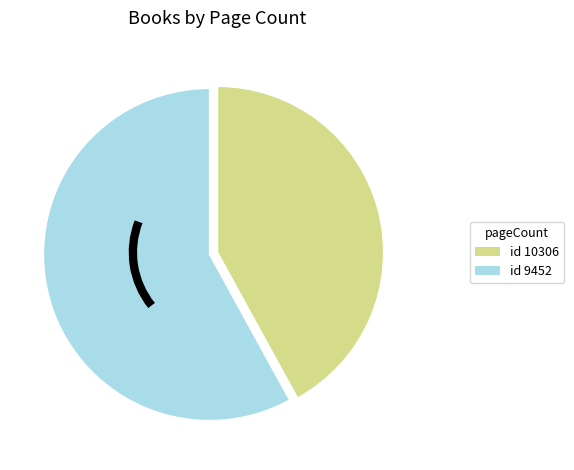

Is there a majority slice in this chart?

Yes